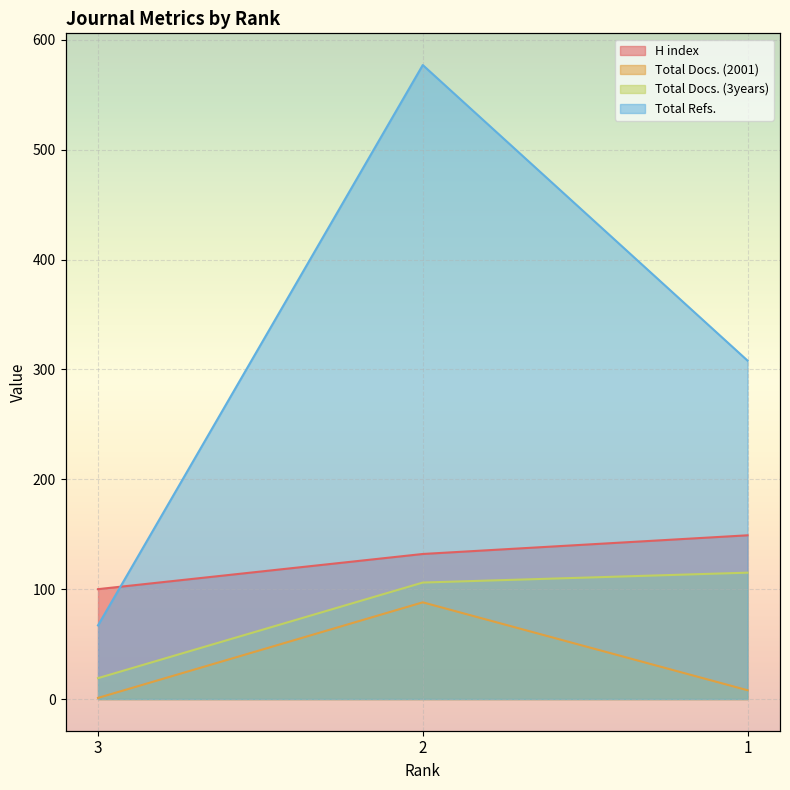

List the series in order of their overall mean, highest first.

Total Refs., H index, Total Docs. (3years), Total Docs. (2001)